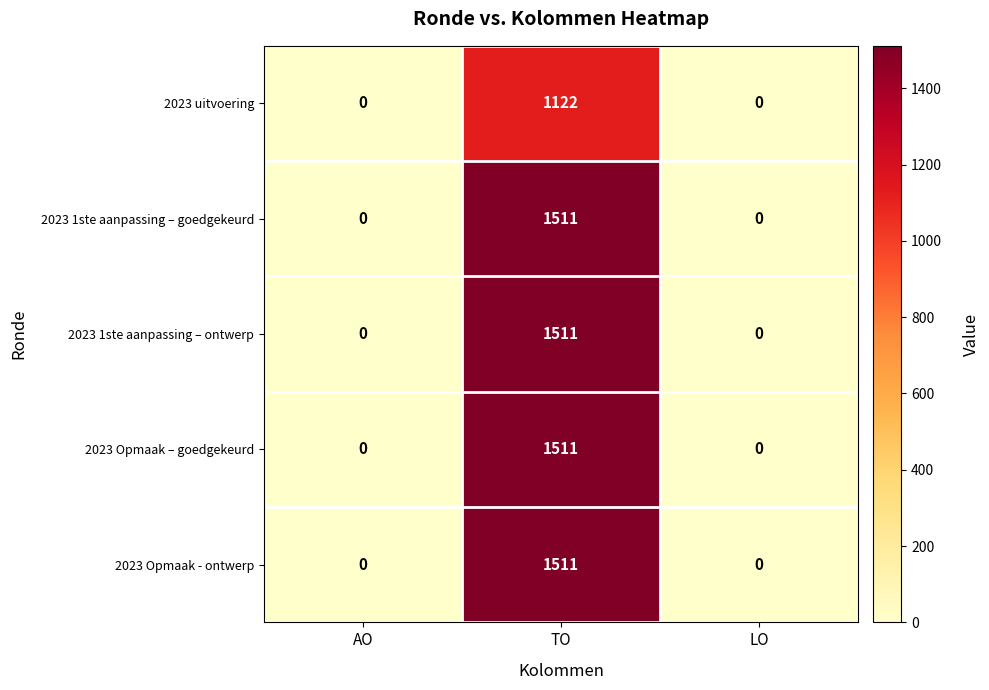

The 2023 1ste aanpassing – goedgekeurd series shows 592 at LO. True or false?

False